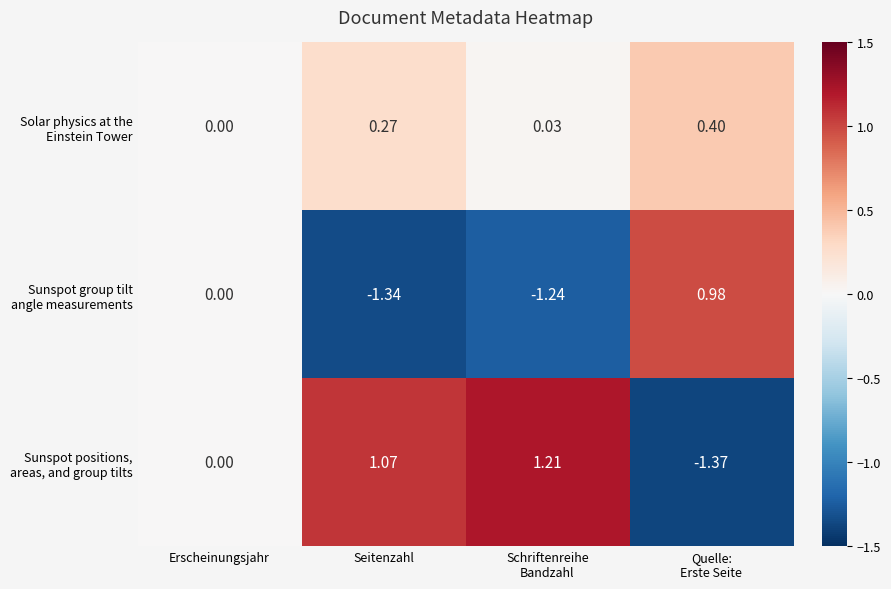

Count the number of data series in this chart.

3